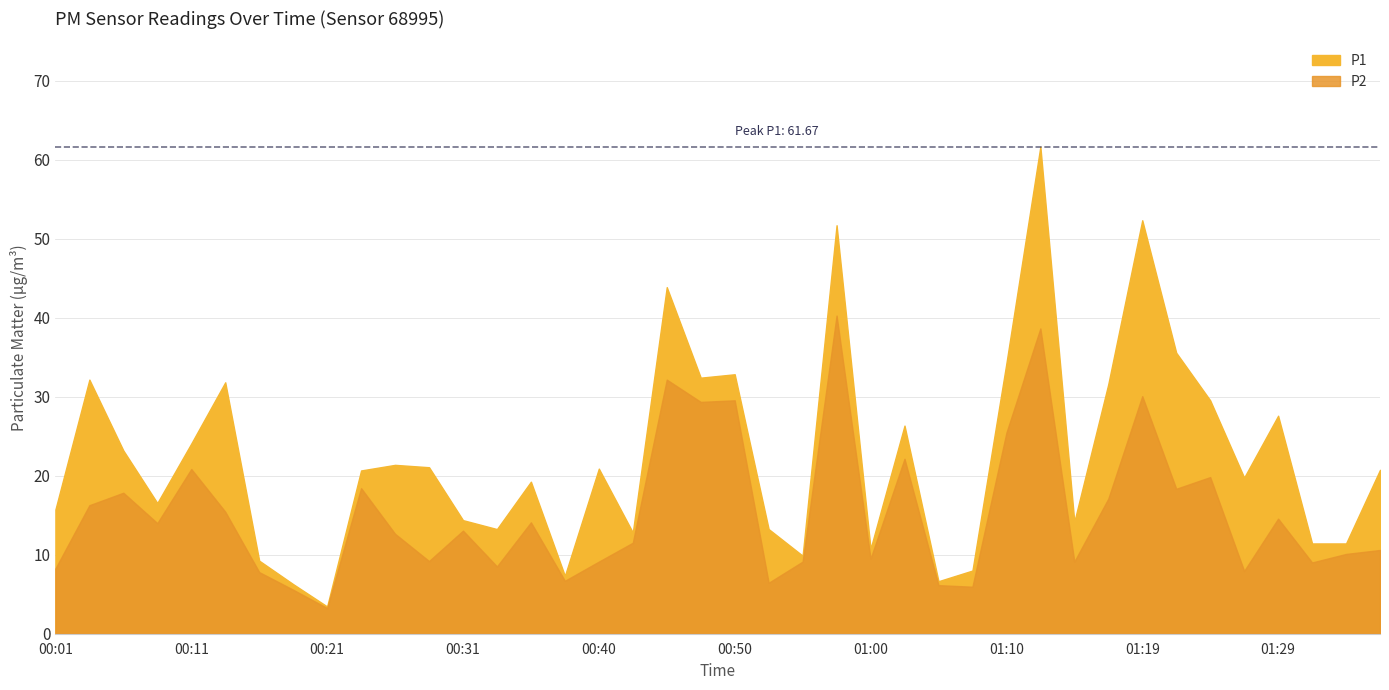

At which category does P2 reach its first local valley?

00:09